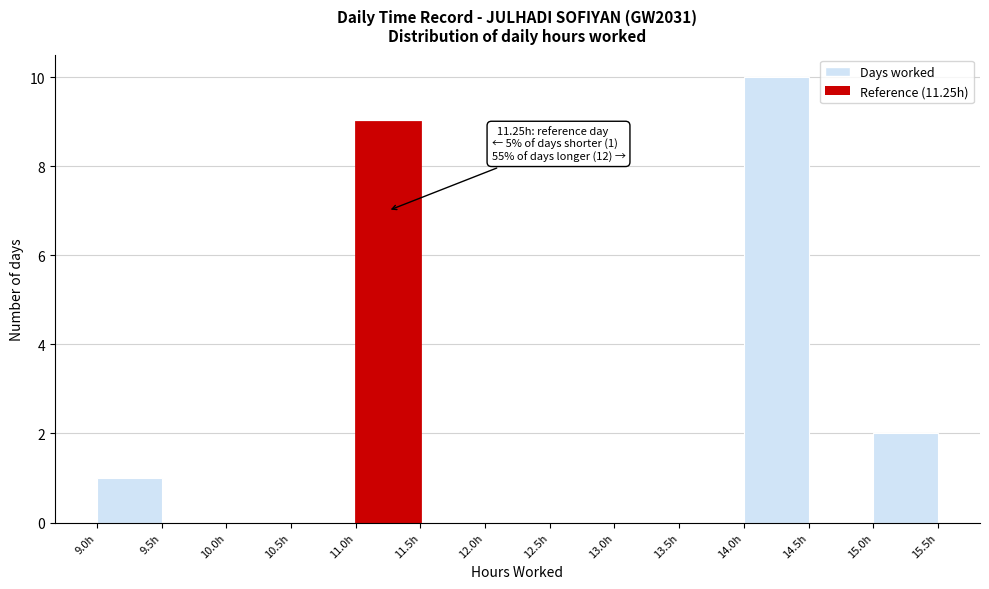

Which range on the x-axis has the tallest bar?

14.0 to 14.5